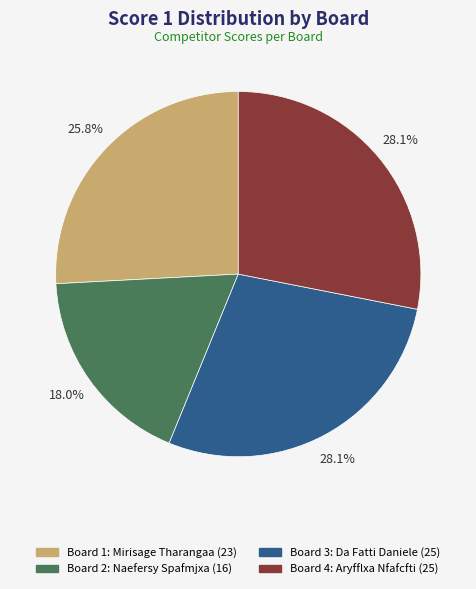

What is the smallest slice in the pie chart?

Board 2: Naefersy Spafmjxa